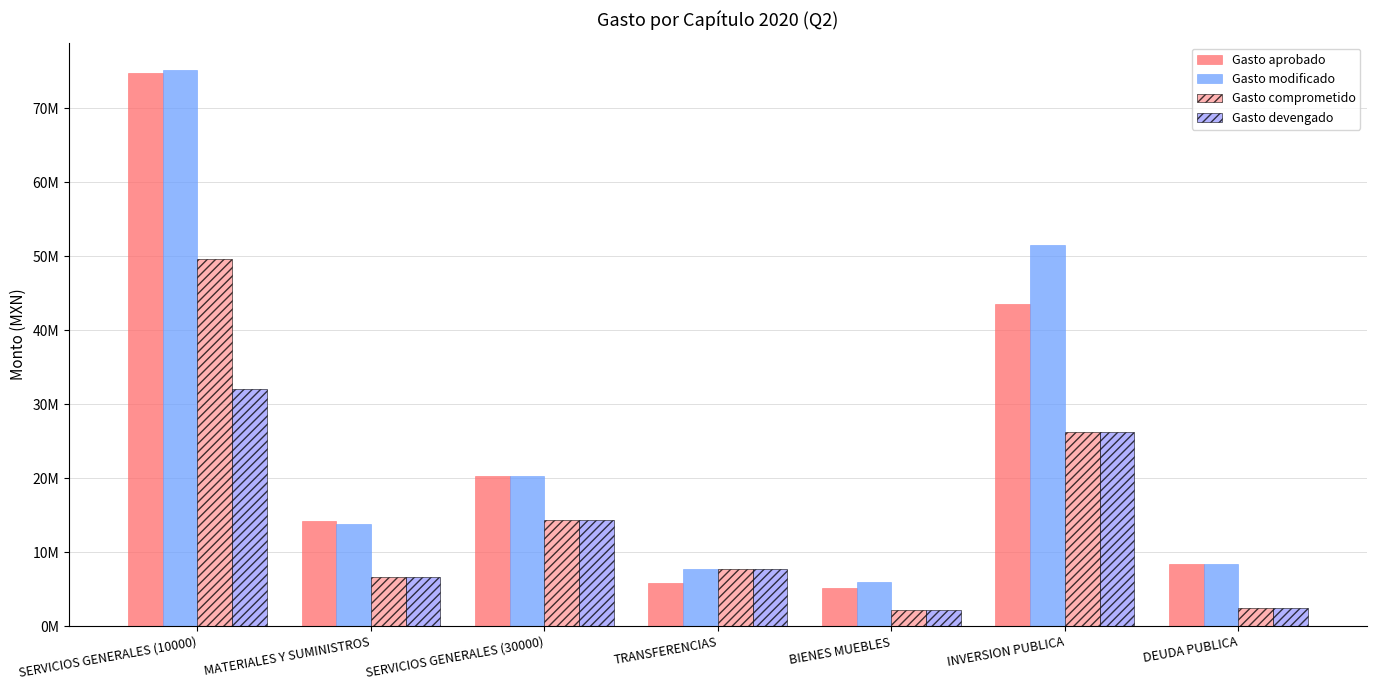

Are the bars horizontal?

No